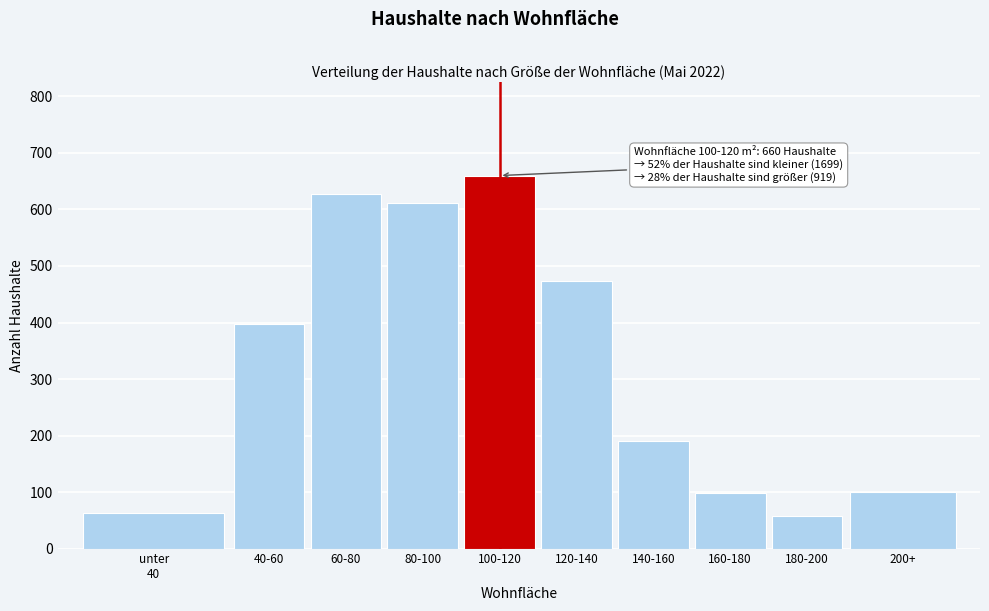

What is the label of the 7th bar from the right?

80-100